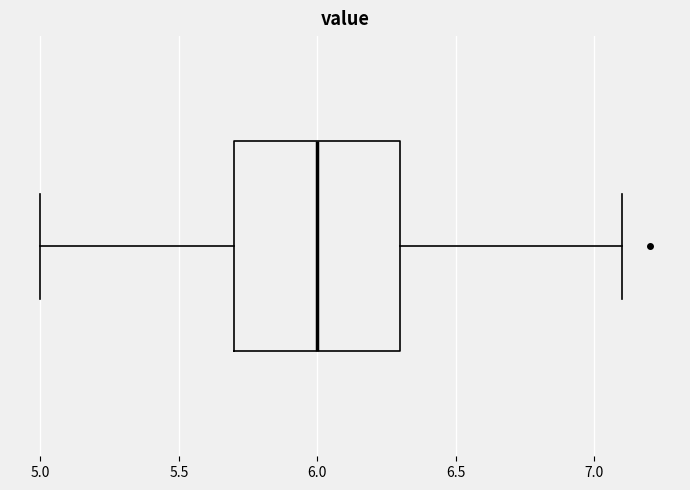

Where is the left edge of the box on the x-axis? The values are not printed on the chart, so give them approximately, as read against the axis.

5.7